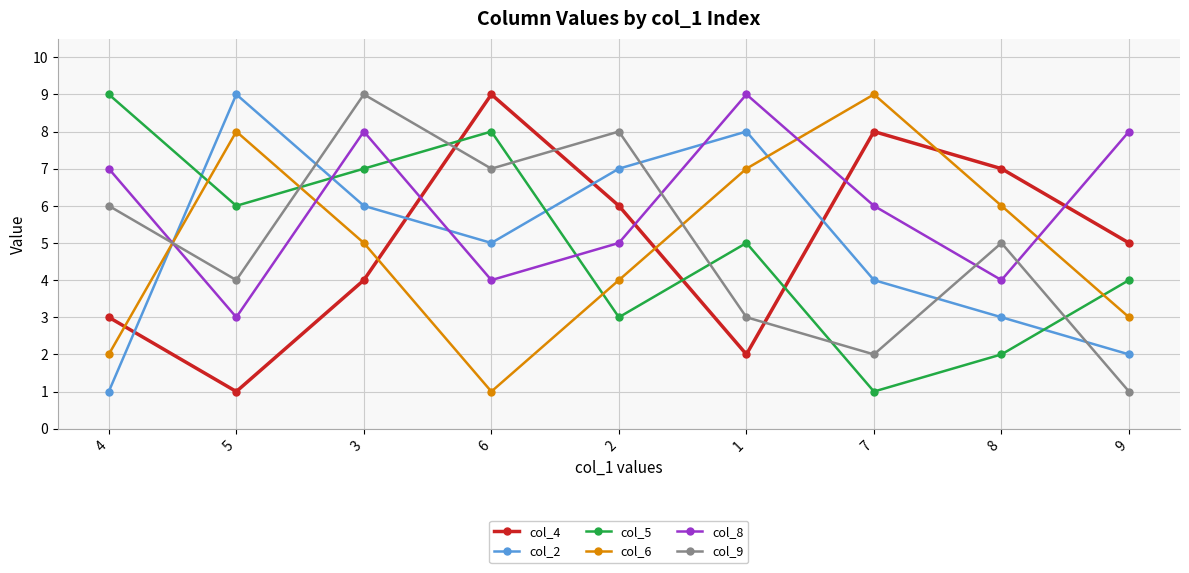

Reading left to right, extract all data points from this chart.

col_4: 3	1	4	9	6	2	8	7	5
col_2: 1	9	6	5	7	8	4	3	2
col_5: 9	6	7	8	3	5	1	2	4
col_6: 2	8	5	1	4	7	9	6	3
col_8: 7	3	8	4	5	9	6	4	8
col_9: 6	4	9	7	8	3	2	5	1